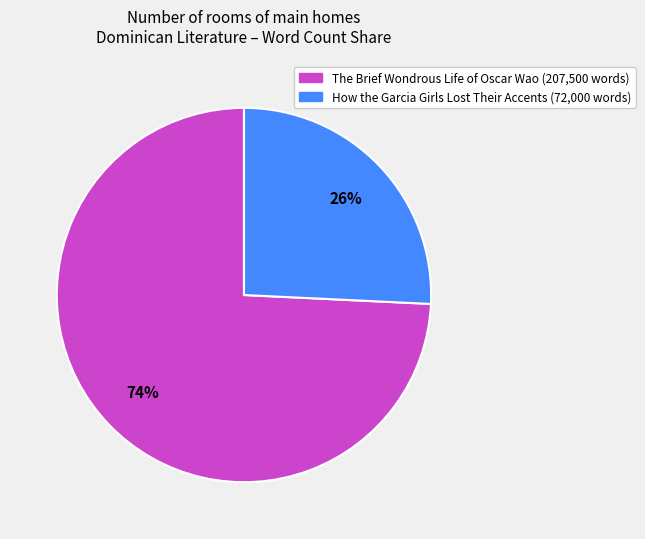

To the nearest percent, what is the average slice percentage?

50%